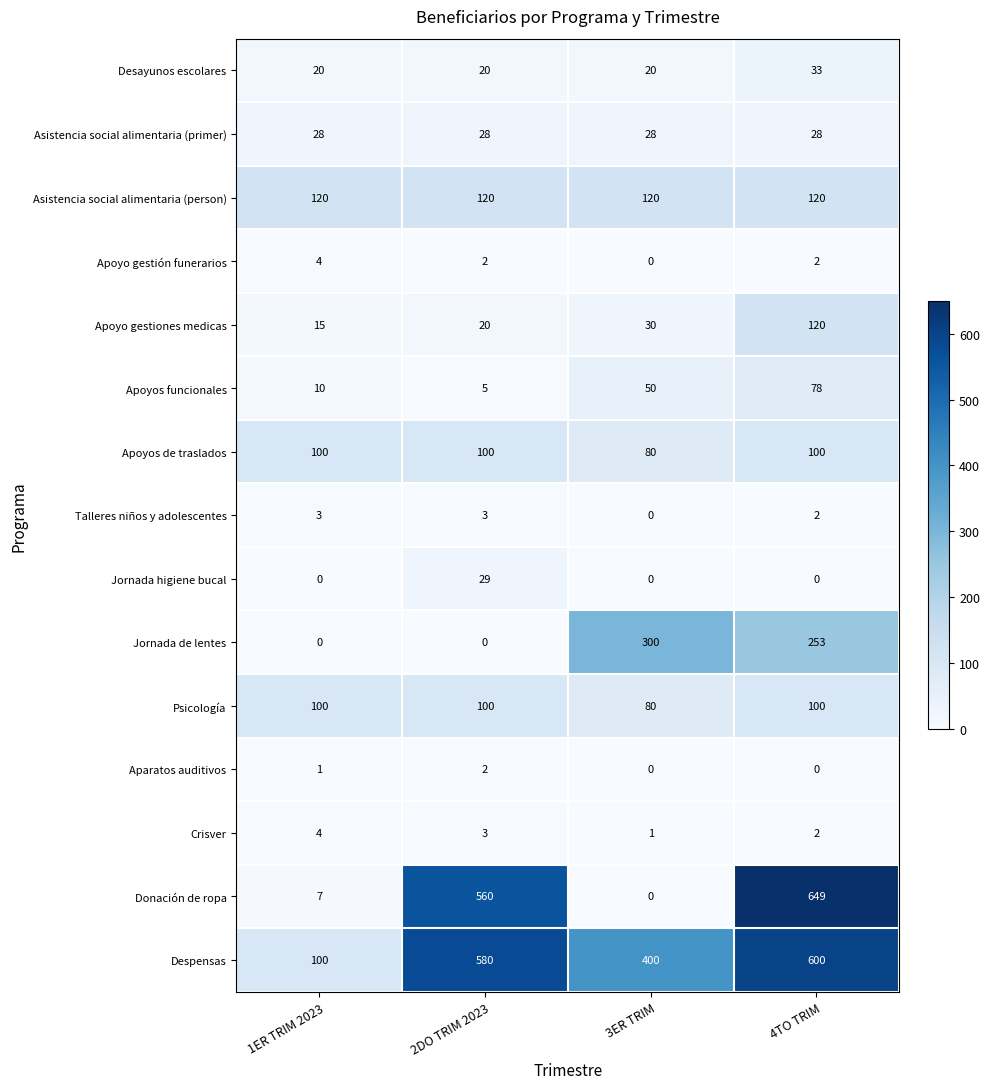

True or false: Jornada de lentes has a value of 253 at 4TO TRIM.

True